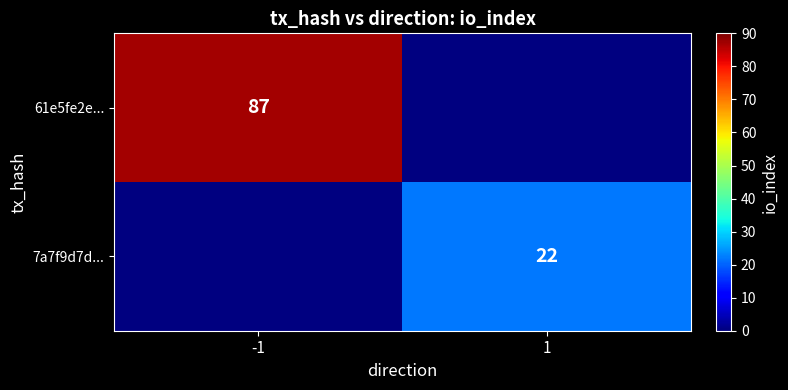

The 7a7f9d7d... series shows 15 at 1. True or false?

False